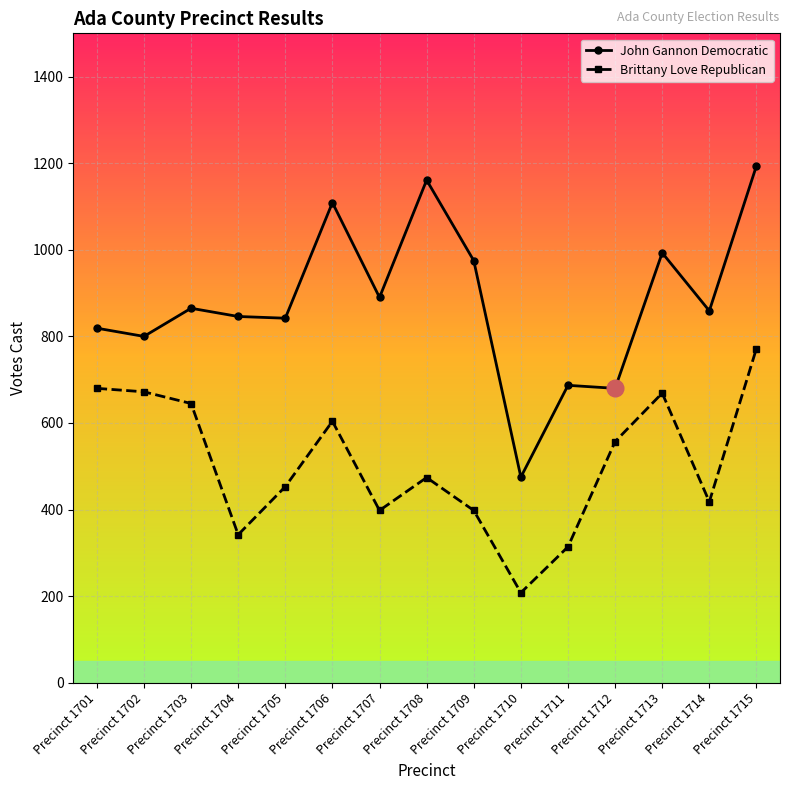

What is the value of the John Gannon Democratic point at the 13th from the left?

993